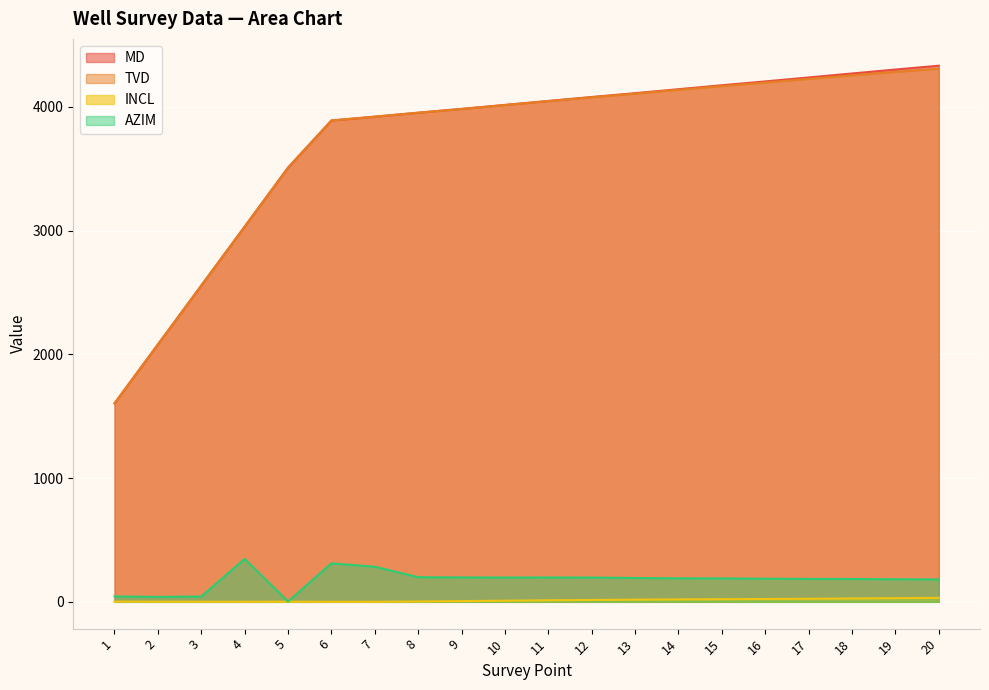

Reading left to right, what are all the values shown in this chart?

MD: 1604.0	2080.0	2556.0	3032.0	3509.0	3890.0	3921.0	3953.0	3984.0	4016.0	4048.0	4080.0	4111.0	4143.0	4175.0	4206.0	4238.0	4270.0	4302.0	4333.0
TVD: 1604.0	2080.0	2556.0	3032.0	3509.0	3890.0	3921.0	3953.0	3983.0	4015.0	4047.0	4078.0	4107.0	4138.0	4168.0	4197.0	4226.0	4255.0	4283.0	4309.0
INCL: 1.4	1.0	0.7	0.5	1.0	0.2	0.2	2.6	6.0	9.0	12.5	15.1	17.4	19.6	21.3	22.7	24.6	27.1	29.6	32.1
AZIM: 43.5	39.7	43.0	346.8	2.7	311.1	283.7	199.1	196.9	196.5	196.7	196.2	192.5	189.8	189.4	186.7	185.0	184.6	182.3	181.0